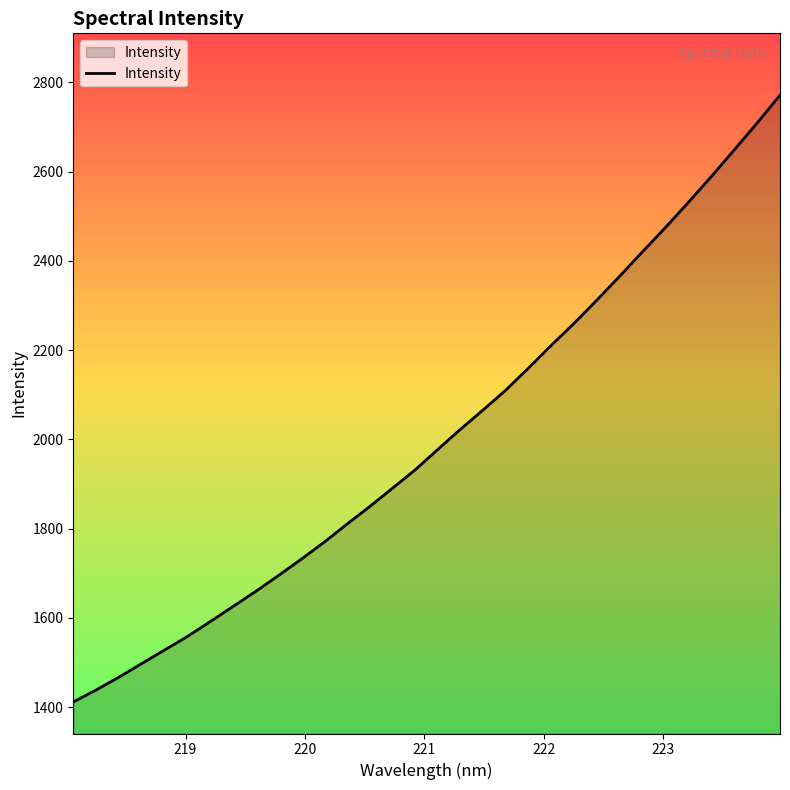

True or false: there are more than 0 points higher than both neighbors.

False